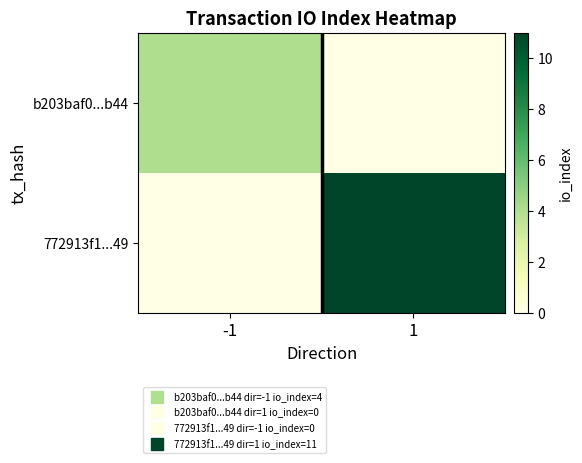

What is the total value across all series at 1?

11